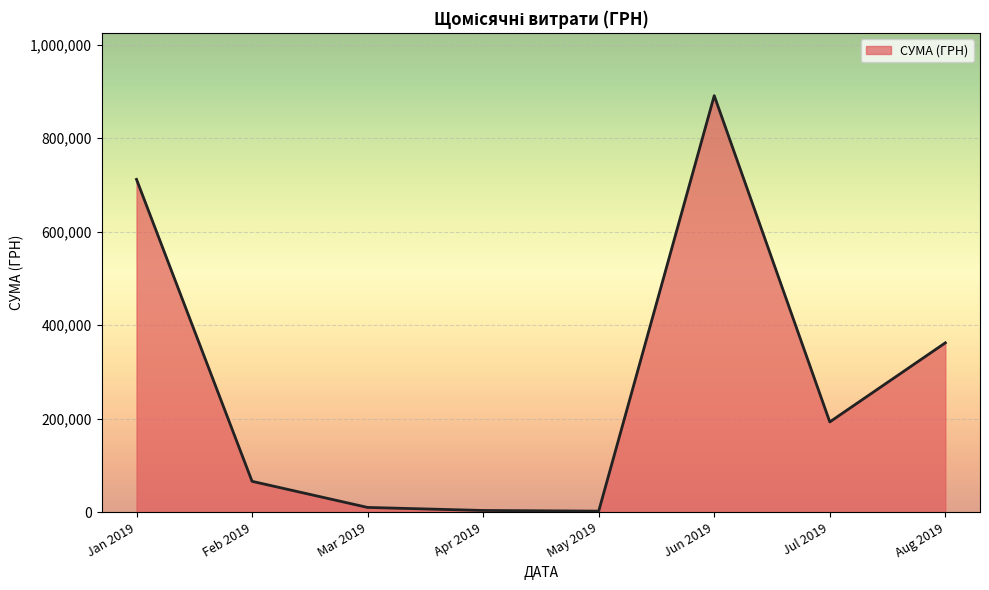

Where is the data nearest to the value 446650?

Aug 2019